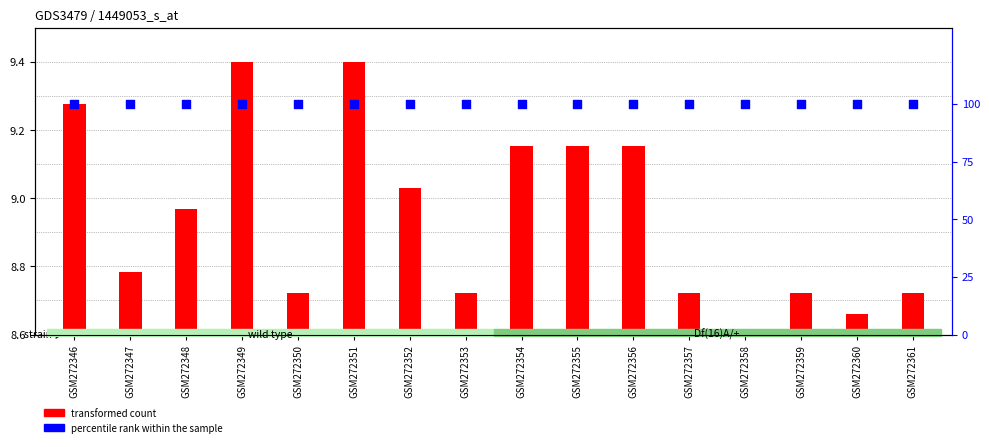

What are all the series names shown in the legend?

transformed count, percentile rank within the sample